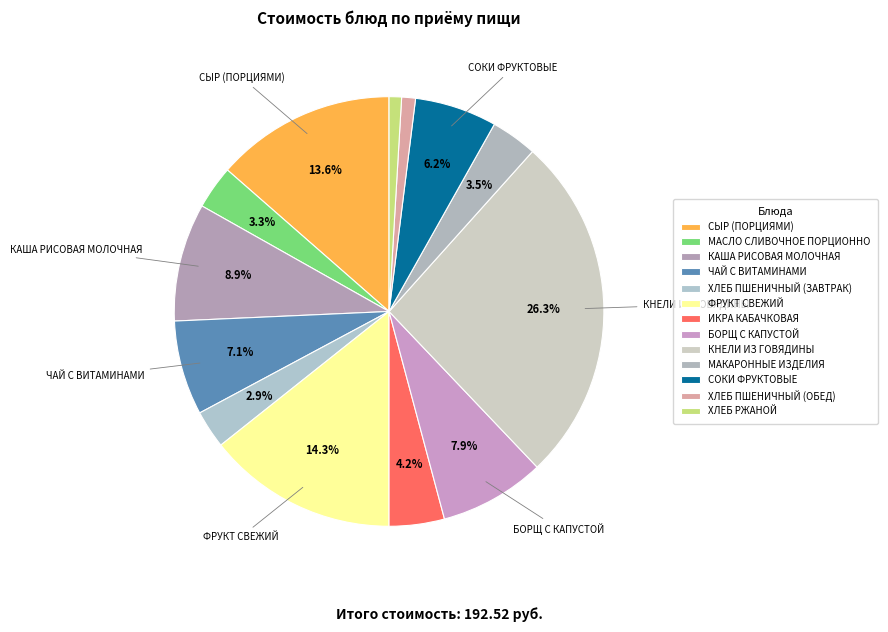

Rank the categories by value from highest to lowest.

КНЕЛИ ИЗ ГОВЯДИНЫ, ФРУКТ СВЕЖИЙ, СЫР (ПОРЦИЯМИ), КАША РИСОВАЯ МОЛОЧНАЯ, БОРЩ С КАПУСТОЙ, ЧАЙ С ВИТАМИНАМИ, СОКИ ФРУКТОВЫЕ, ИКРА КАБАЧКОВАЯ, МАКАРОННЫЕ ИЗДЕЛИЯ, МАСЛО СЛИВОЧНОЕ ПОРЦИОННО, ХЛЕБ ПШЕНИЧНЫЙ (ЗАВТРАК), ХЛЕБ ПШЕНИЧНЫЙ (ОБЕД), ХЛЕБ РЖАНОЙ